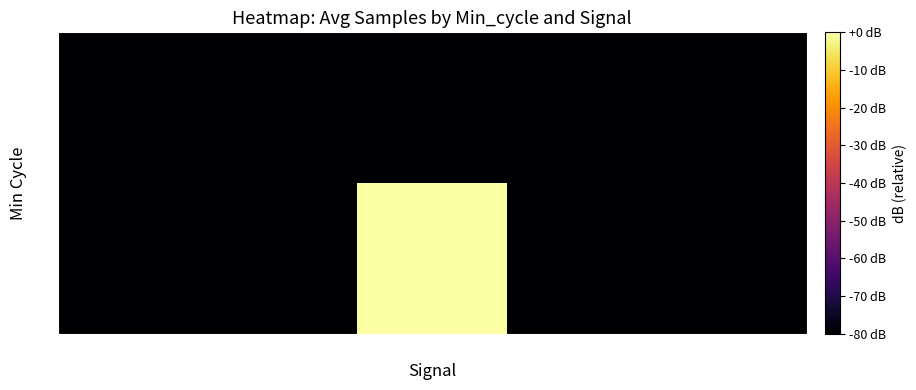

Reading left to right, list all the values displayed in this chart.

27: -82=-80	-79=-80	-78=0	-77=-80	-76=-80
28: -82=-80	-79=-80	-78=-80	-77=-80	-76=-80